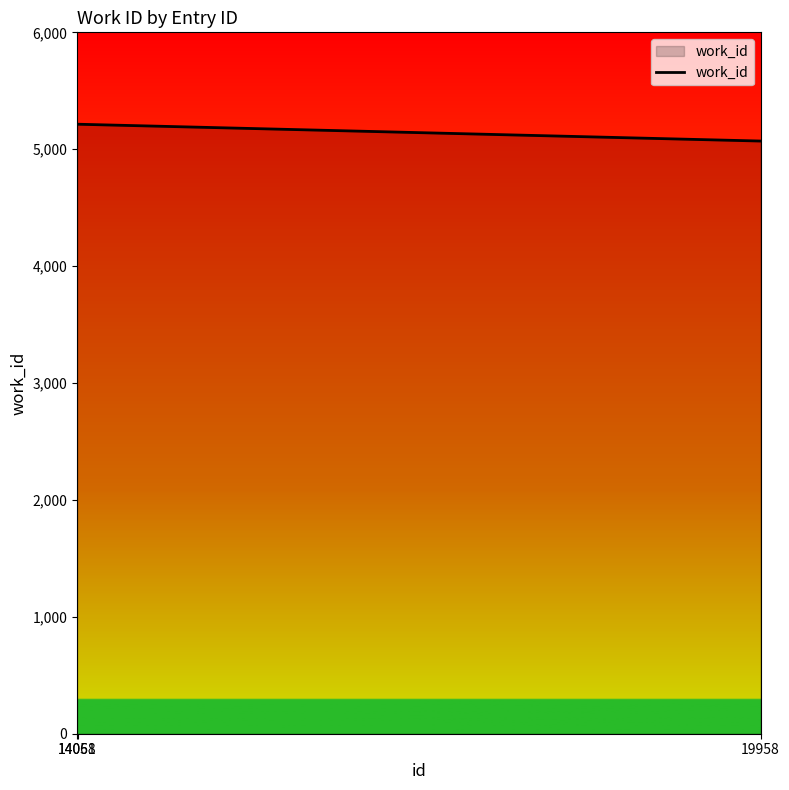

How many lines are shown in the chart?

1